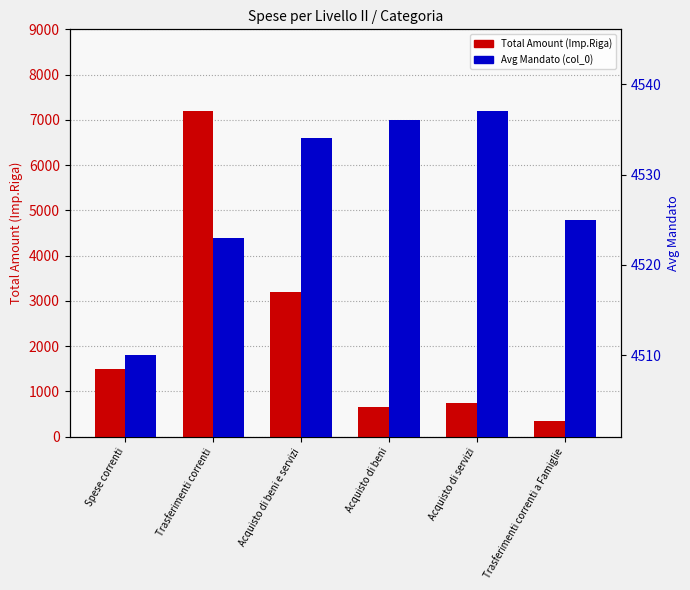

Reading left to right, extract all data points from this chart.

Total Amount (Imp.Riga): 1488.0	7200.0	3189.3	658.8	738.1	350.0
Avg Mandato (col_0): 4510.0	4523.0	4534.0	4536.0	4537.0	4525.0